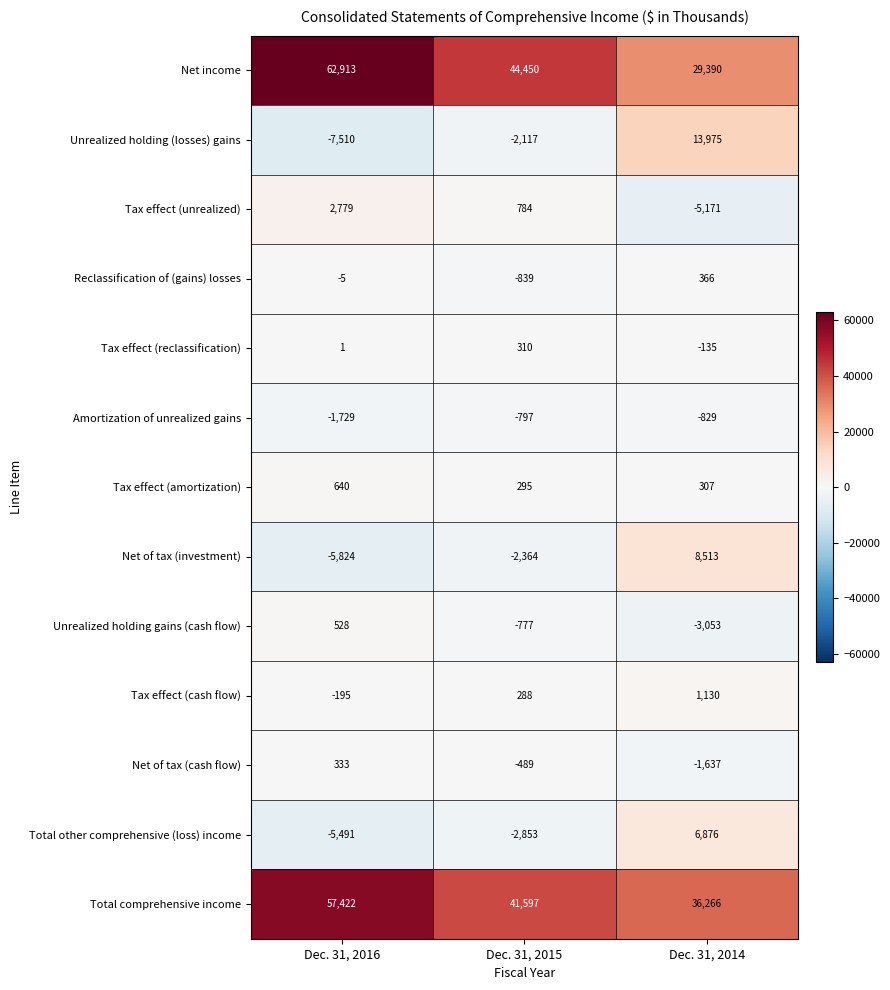

Which category has the lowest value across all series?

Dec. 31, 2016